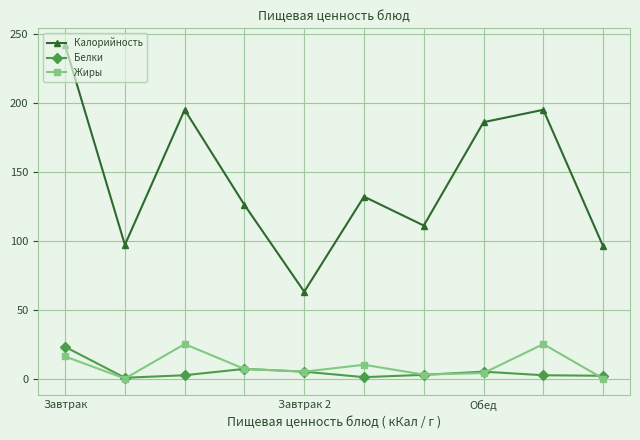

Which series has the largest total across all categories?

Калорийность